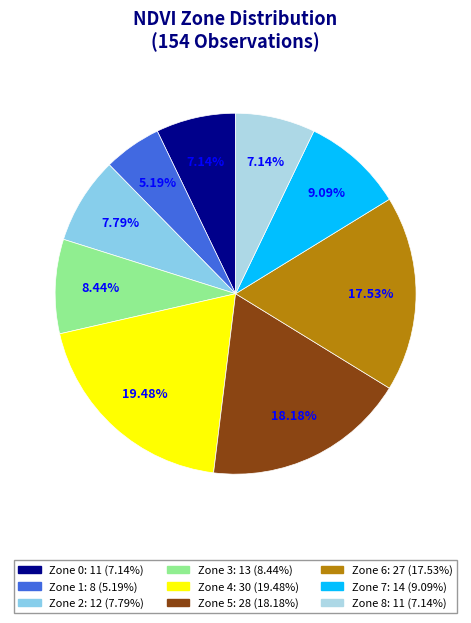

To the nearest percent, what percentage of the pie is Zone 8?

7%